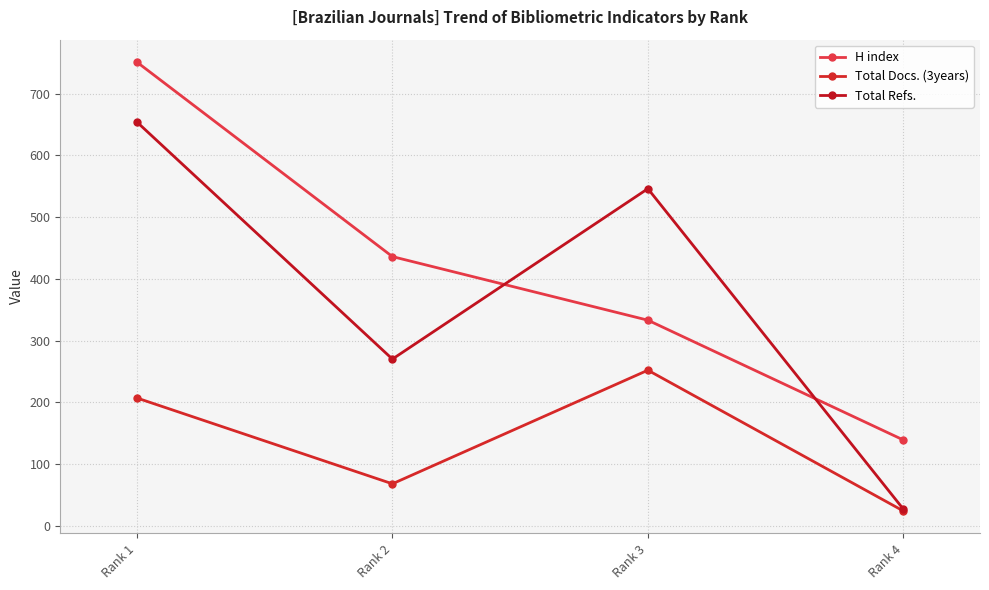

True or false: Total Refs. has a value of 27 at Rank 4.

True